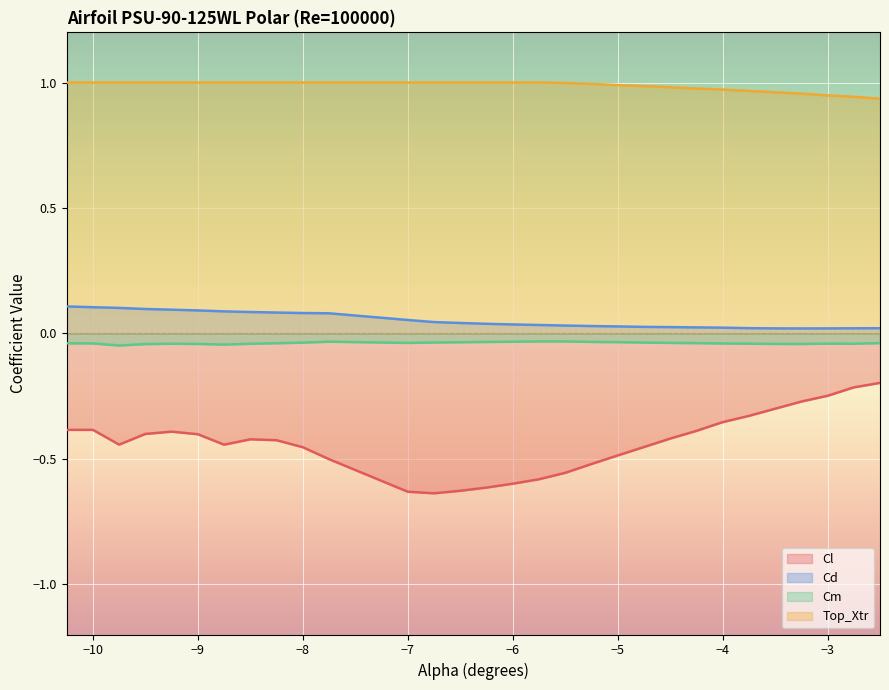

Rank the series by their maximum value, from highest to lowest.

Top_Xtr, Cd, Cm, Cl